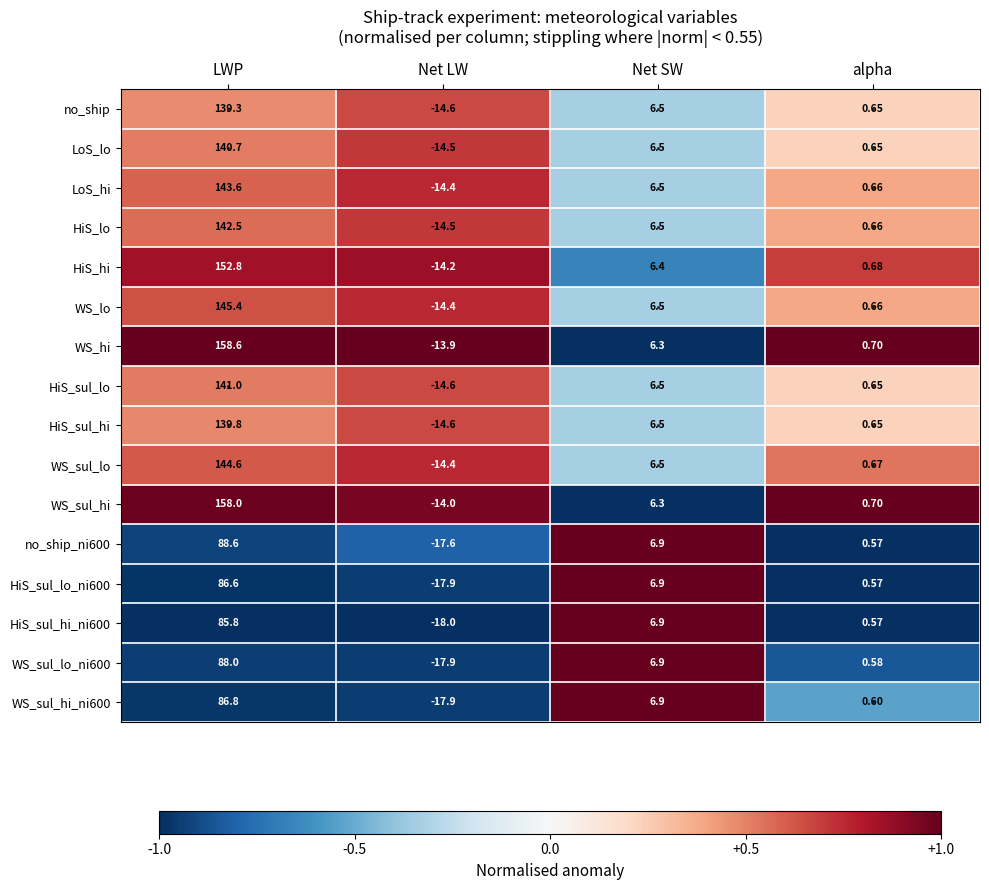

At which label does WS_sul_hi reach its minimum?

Net LW